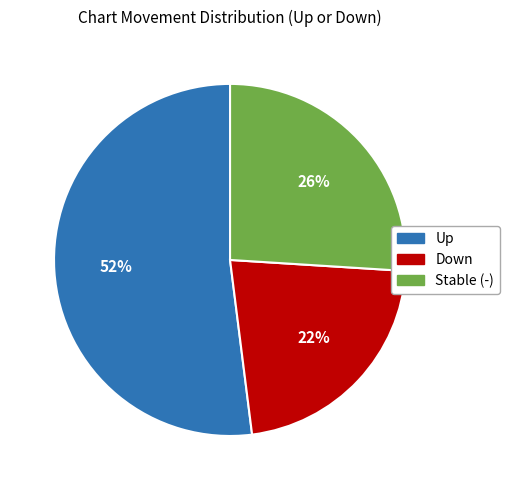

Is there a majority slice in this chart?

Yes